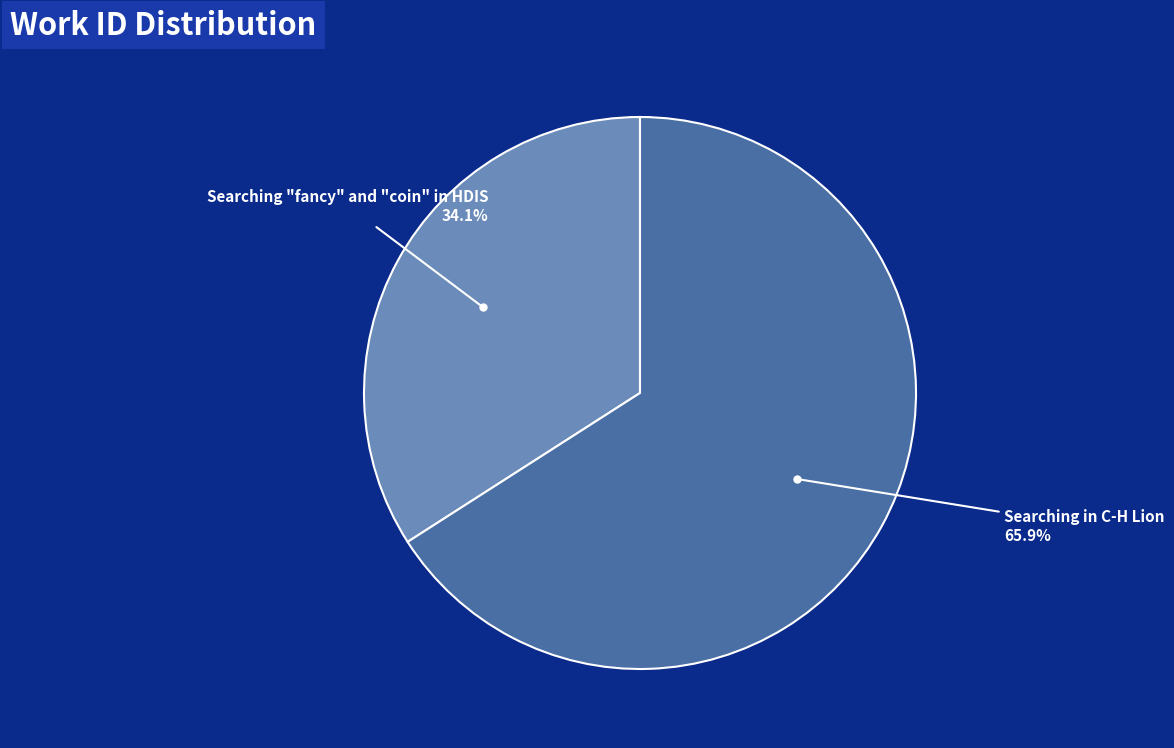

Is there a majority slice in this chart?

Yes